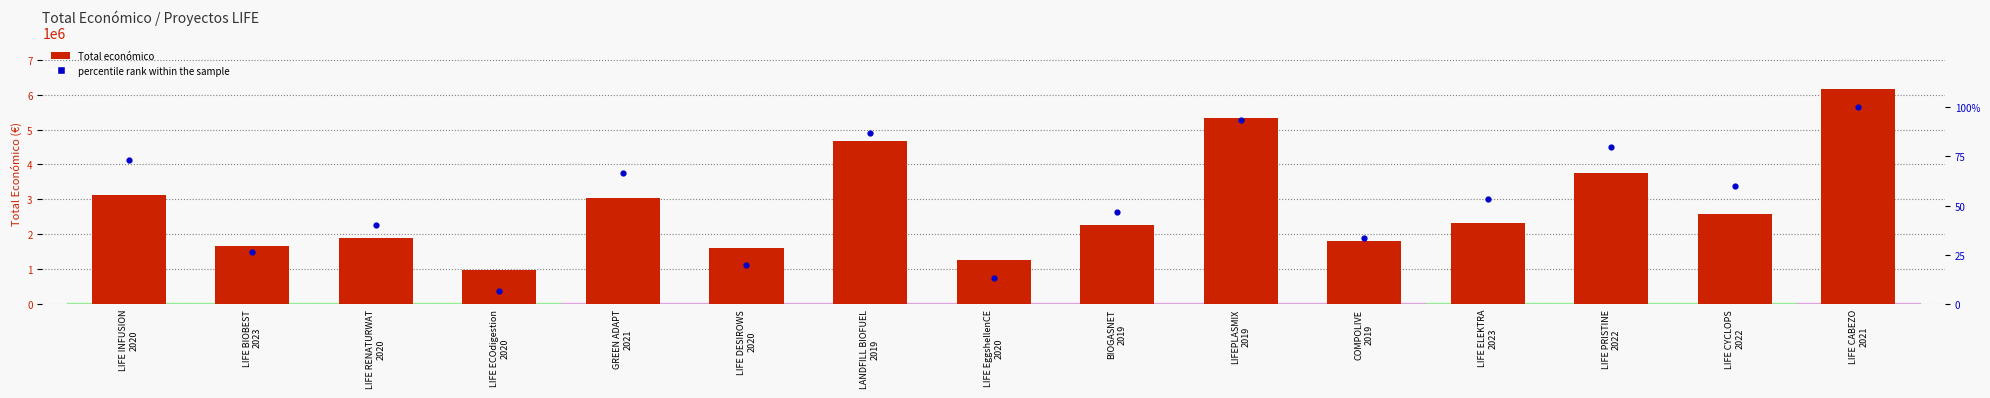

Which series reaches the maximum Y coordinate?

Total económico